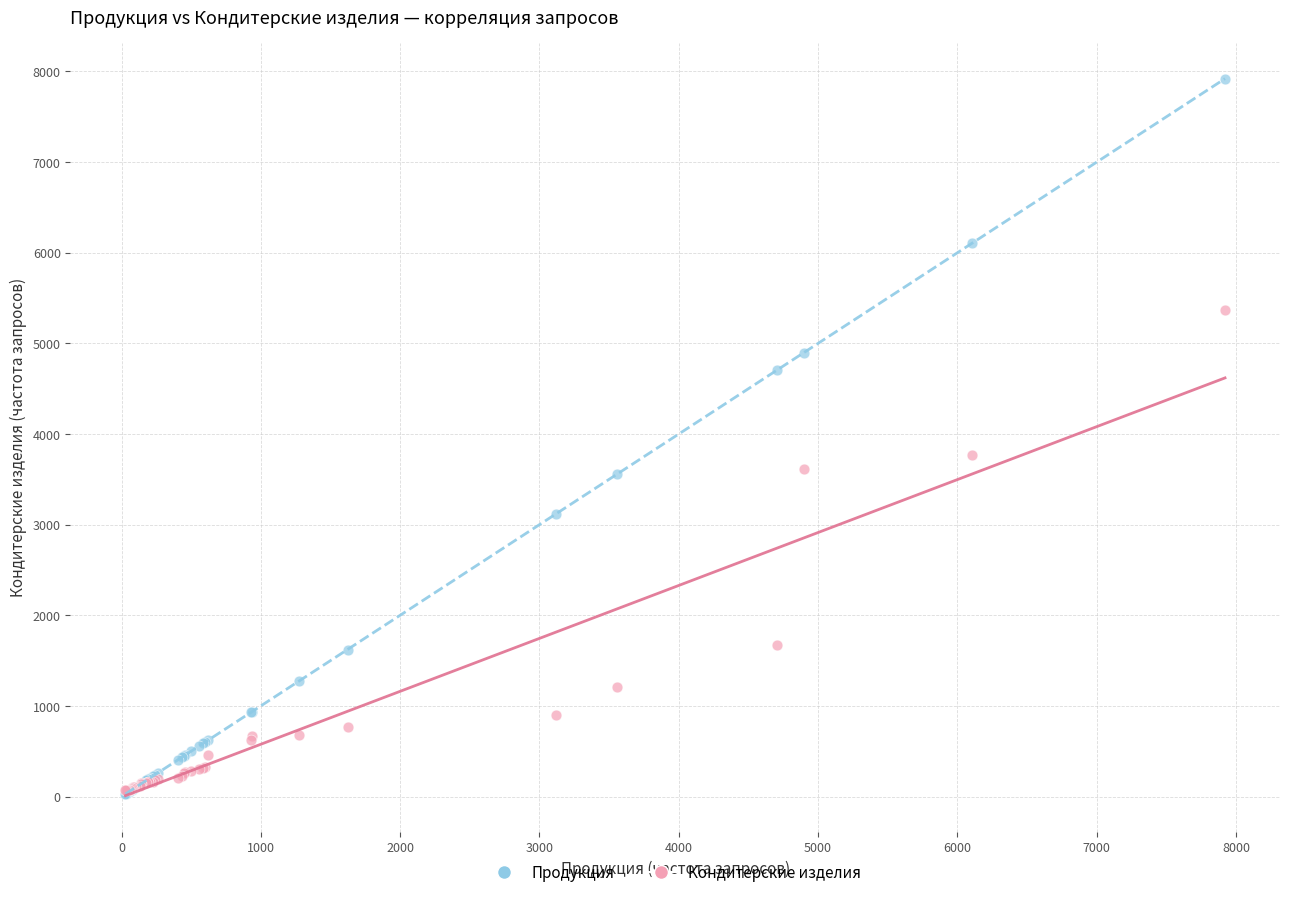

Across all series, what Y value is closest to 3974?

3772